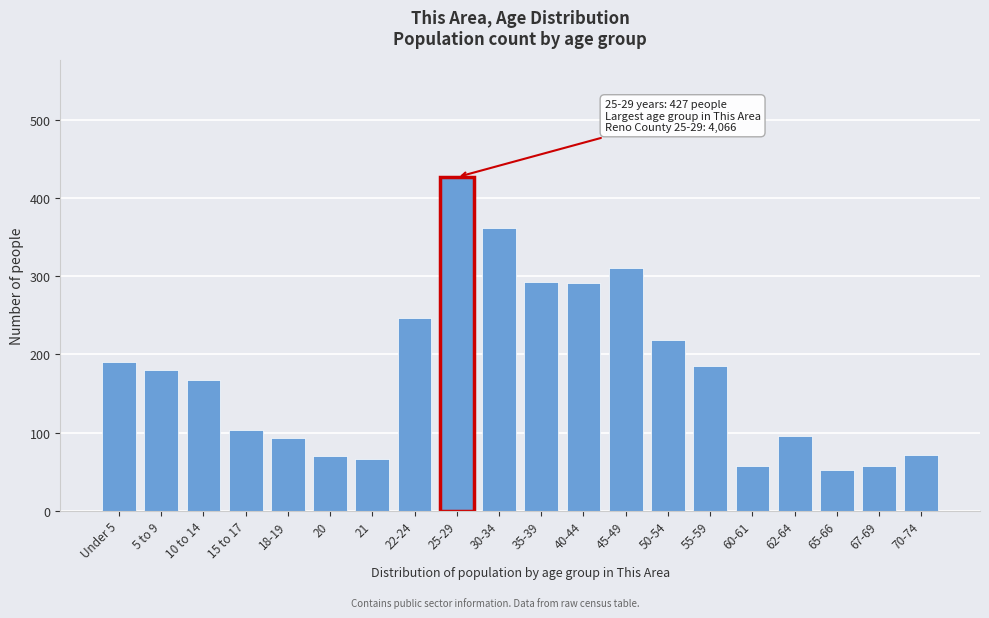

What is the sum of all values?

3538